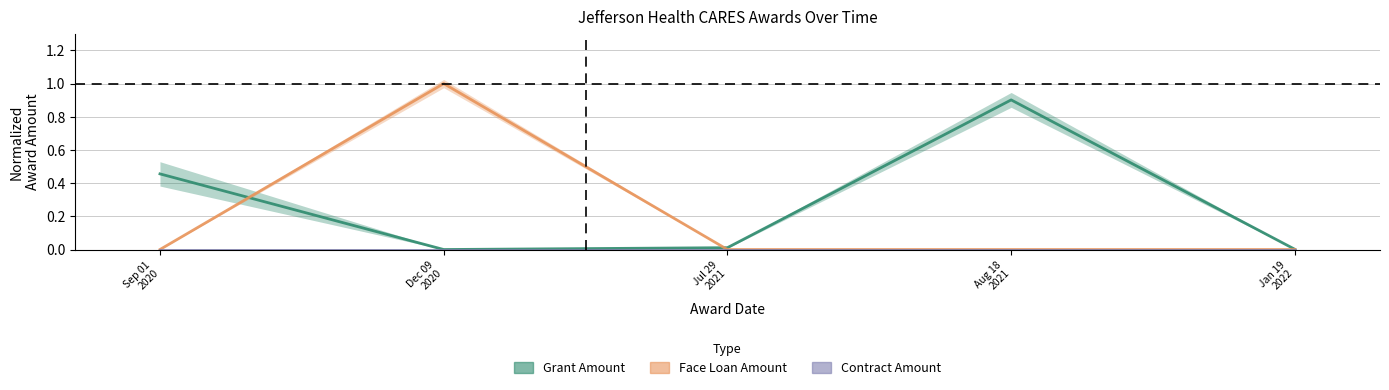

Is the value of Grant Amount at Jan 19
2022 greater than the value of Contract Amount at Dec 09
2020?

Yes